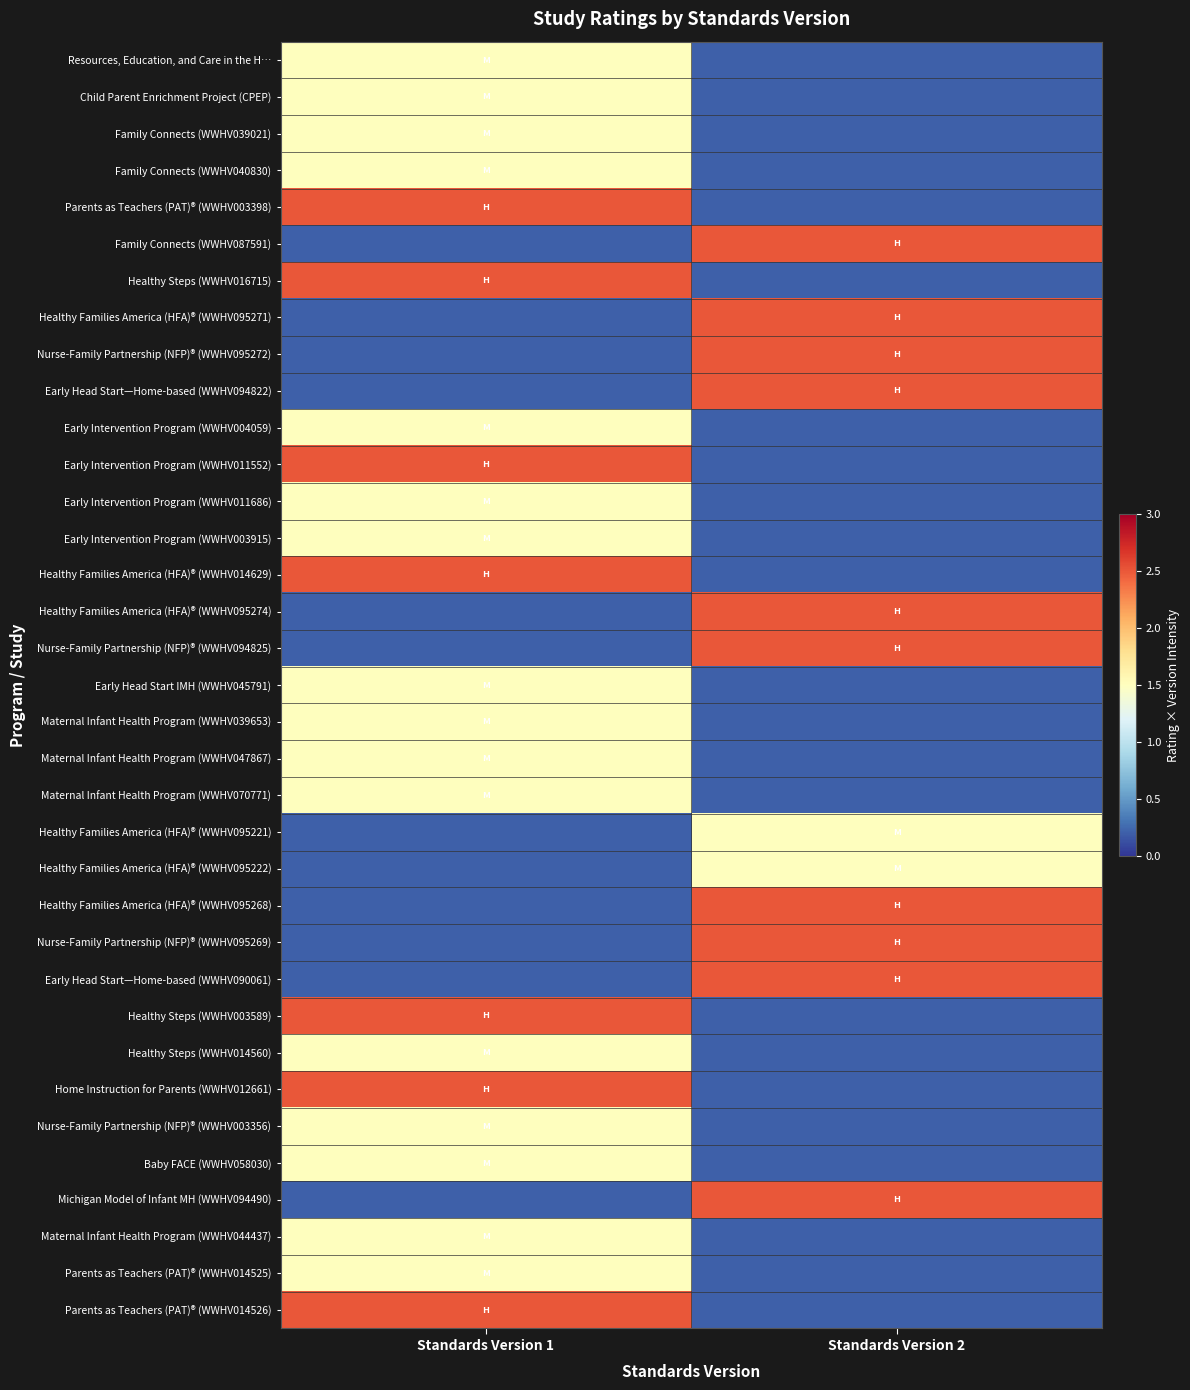

What is the difference between the highest and lowest values at Standards Version 1?

2.3